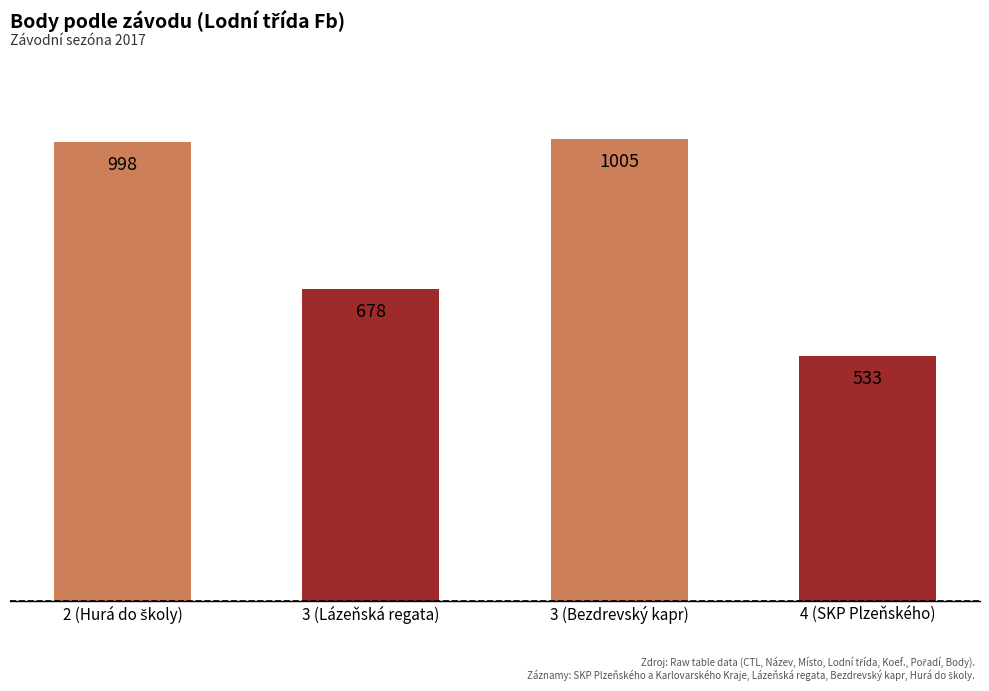

The value at 3 (Lázeňská regata) is 678. True or false?

True